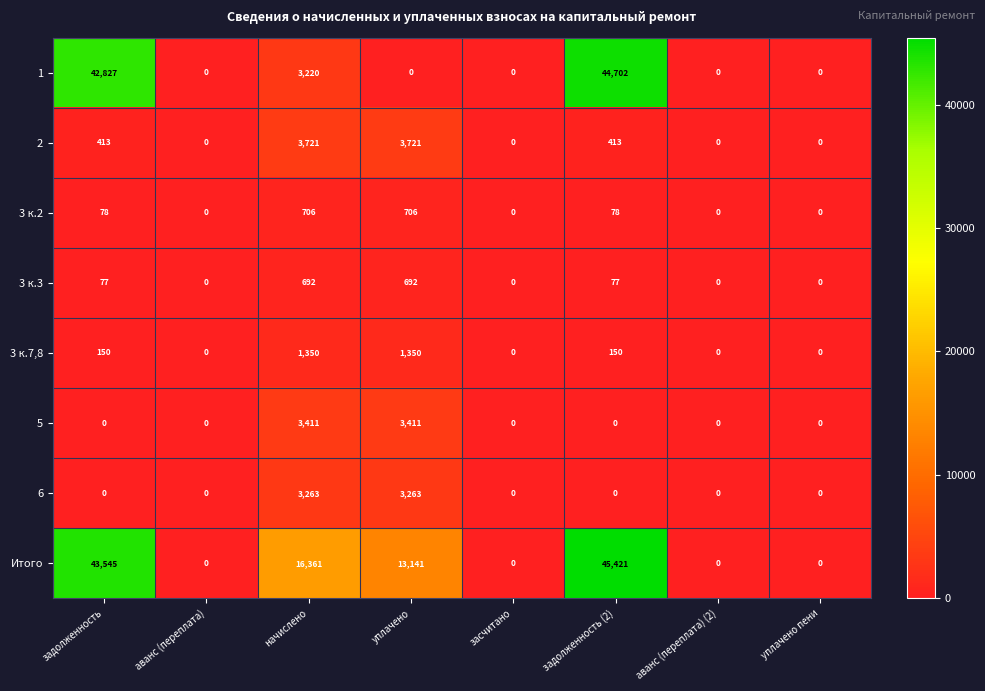

What is the difference between the second highest and second lowest values in the 1 series?

42827